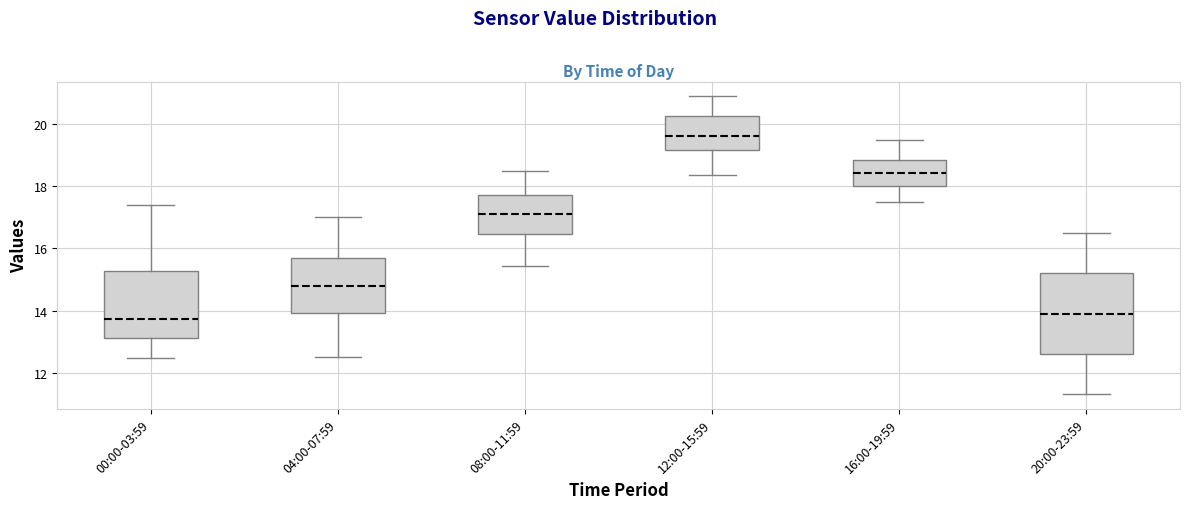

Comparing the boxes themselves (not the whiskers), which one is the tallest?

20:00-23:59